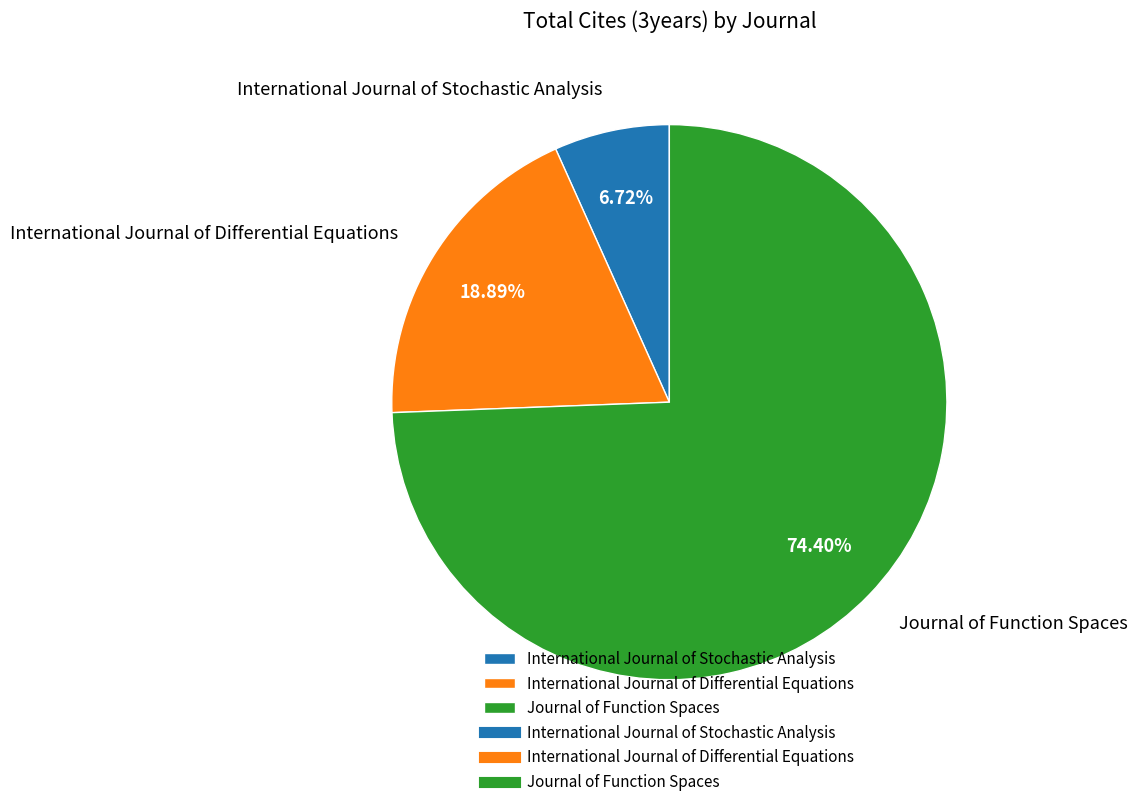

Is there any slice that represents more than half of the pie?

Yes